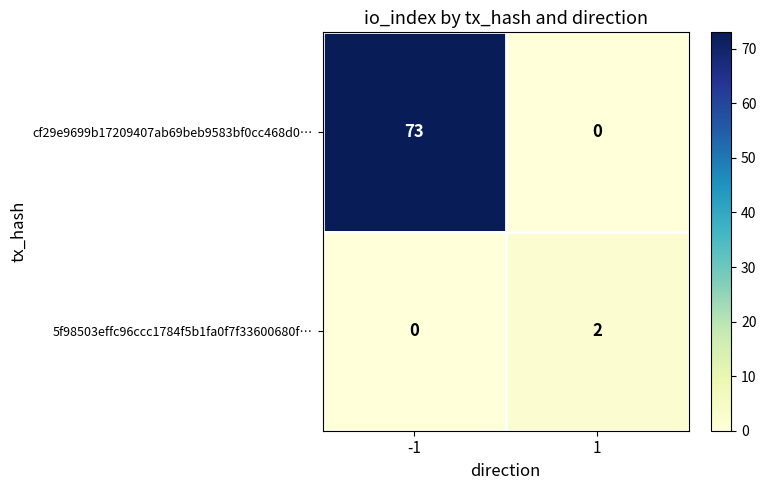

Reading left to right, what are all the values shown in this chart?

cf29e9699b17209407ab69beb9583bf0cc468d0…: -1=73	1=0
5f98503effc96ccc1784f5b1fa0f7f33600680f…: -1=0	1=2